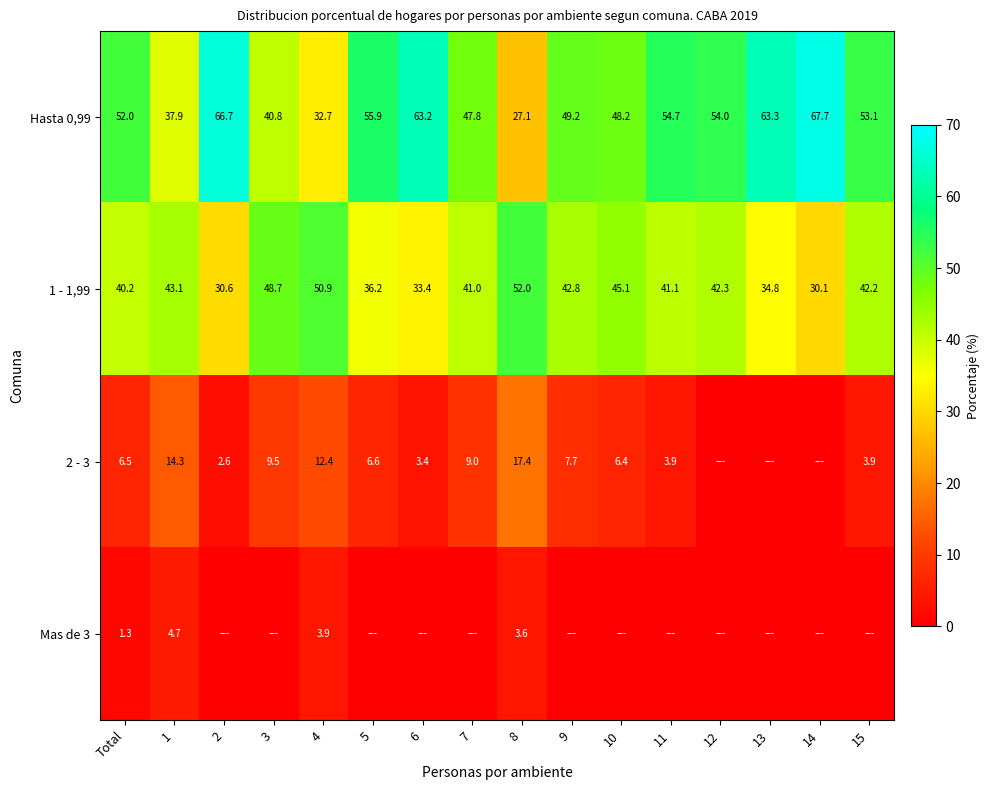

Rank the categories by Hasta 0,99 value from highest to lowest.

14, 2, 13, 6, 5, 11, 12, 15, Total, 9, 10, 7, 3, 1, 4, 8